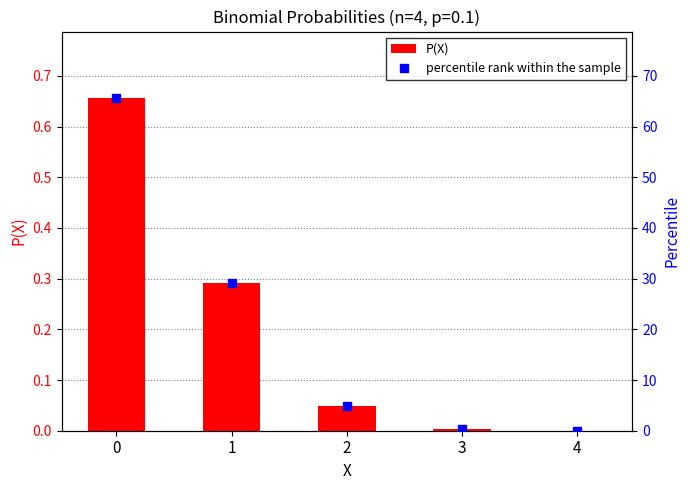

Which series has the widest spread of values?

percentile rank within the sample